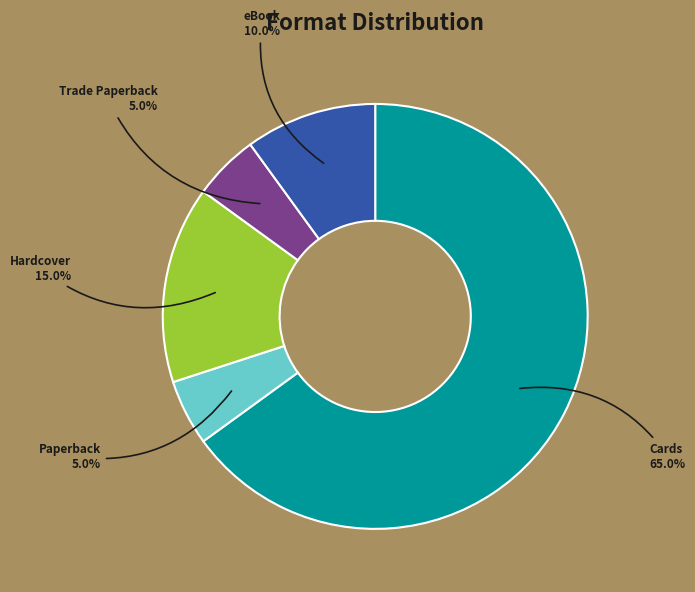

What is the largest slice in the pie chart?

Cards